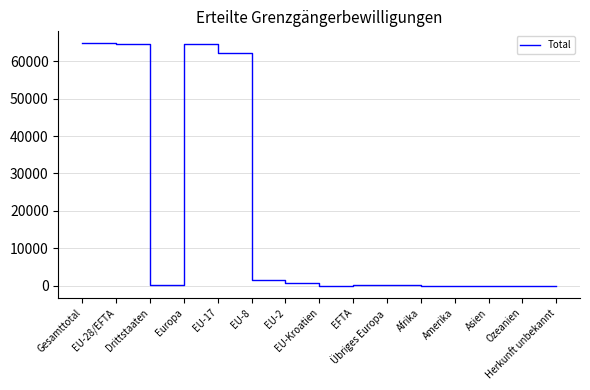

What is the greatest value displayed?

64739